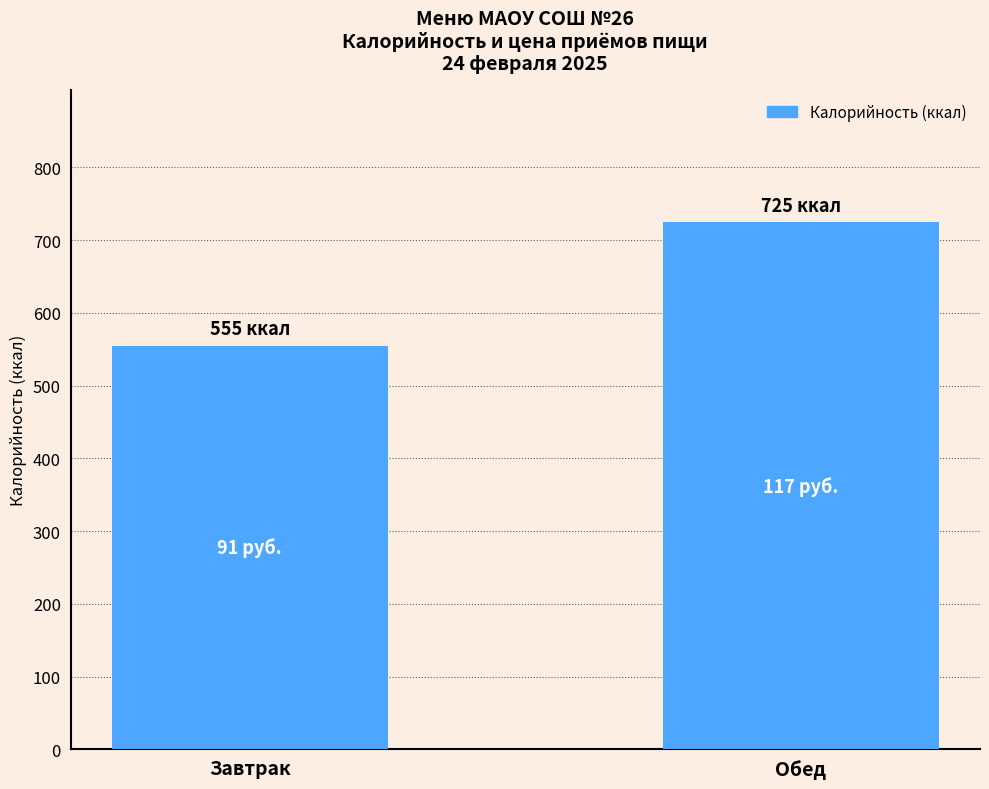

What is the difference between the maximum and minimum values?

170